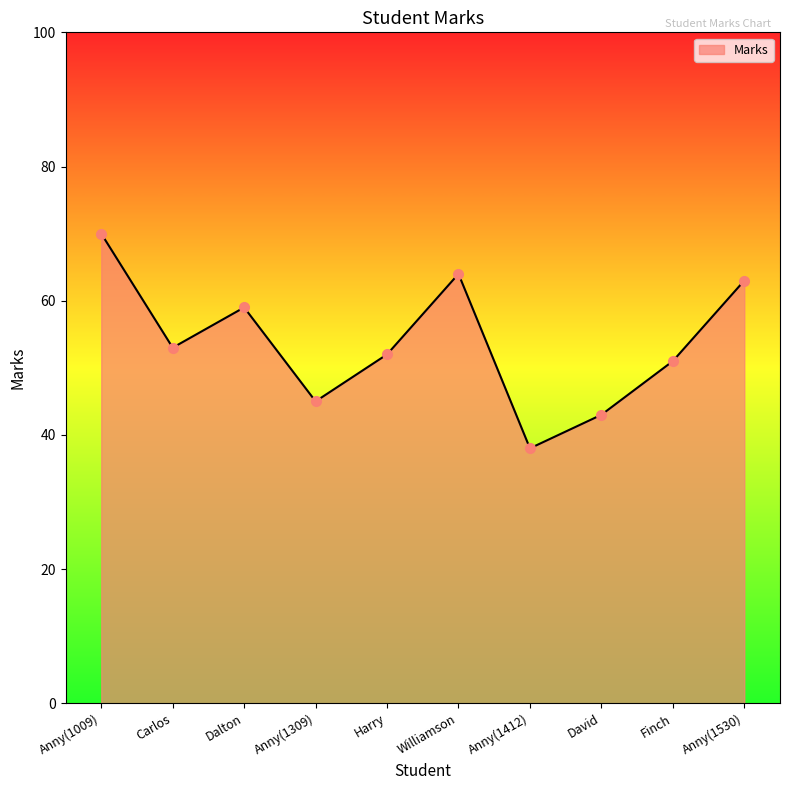

What is the change in value from Anny(1009) to Anny(1309)?

-25